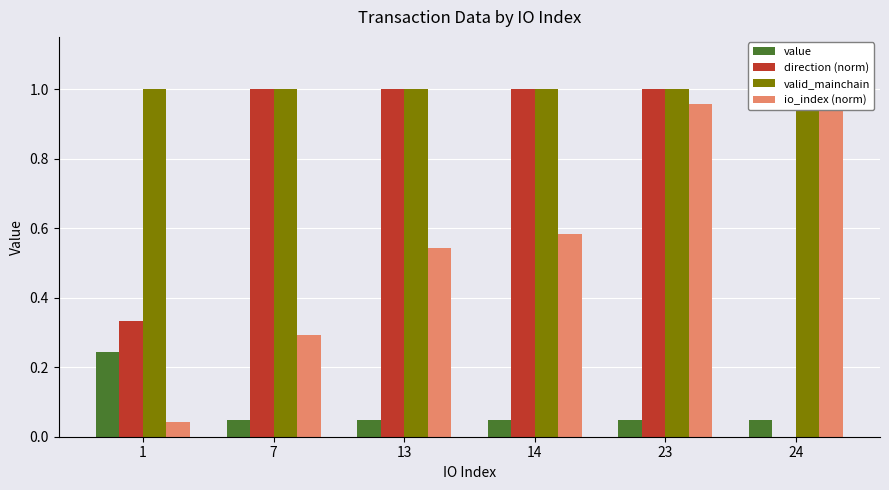

What is the value of the value bar at the 1st from the left?

0.2